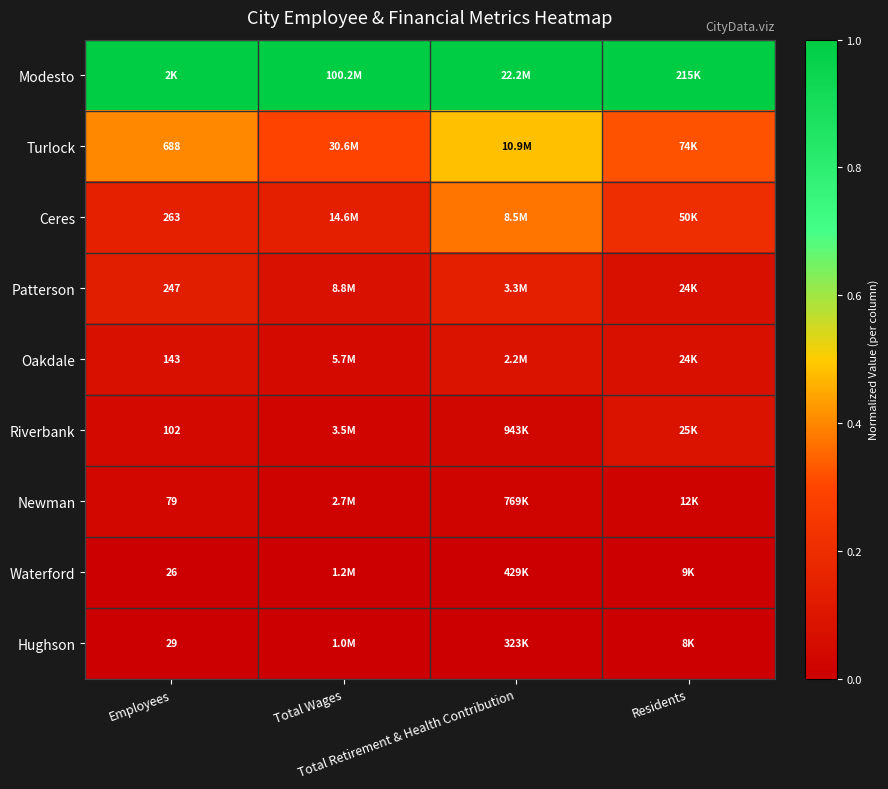

Which category has the highest value across all series?

Employees